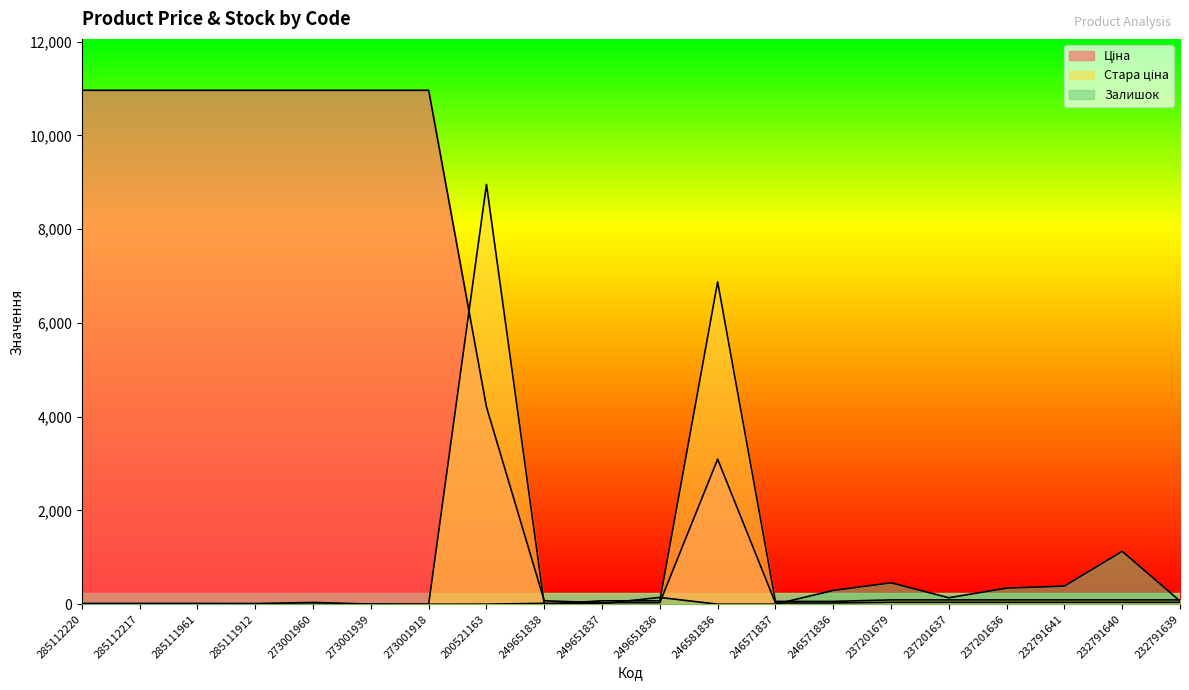

True or false: Стара ціна has more than 2 points higher than both neighbors.

False